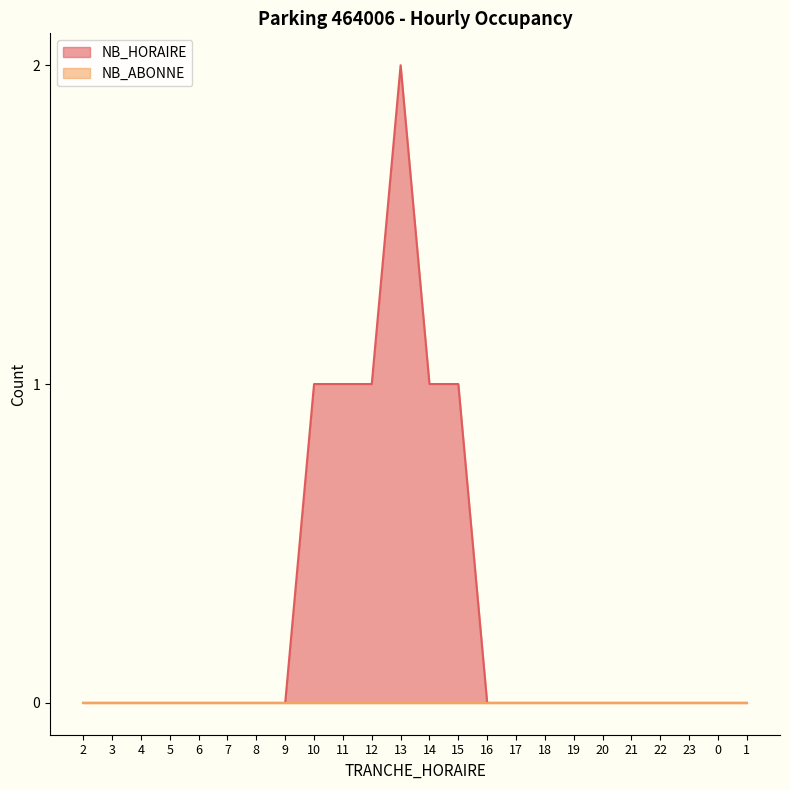

Which has a higher value, 15 or 2?

15